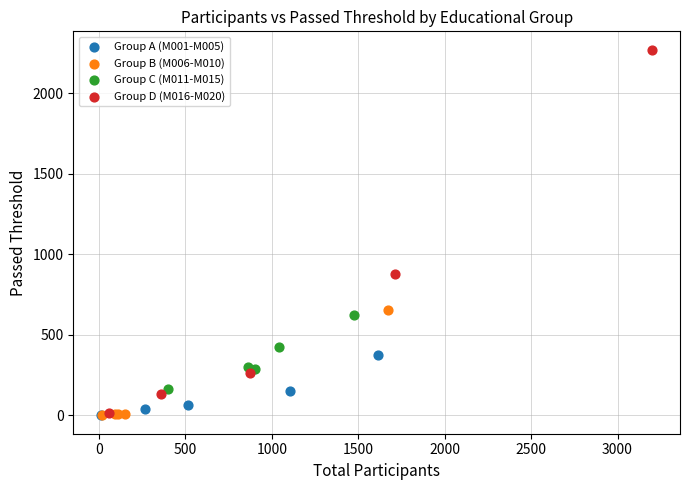

Which series has the widest spread of Y values?

Group D (M016-M020)